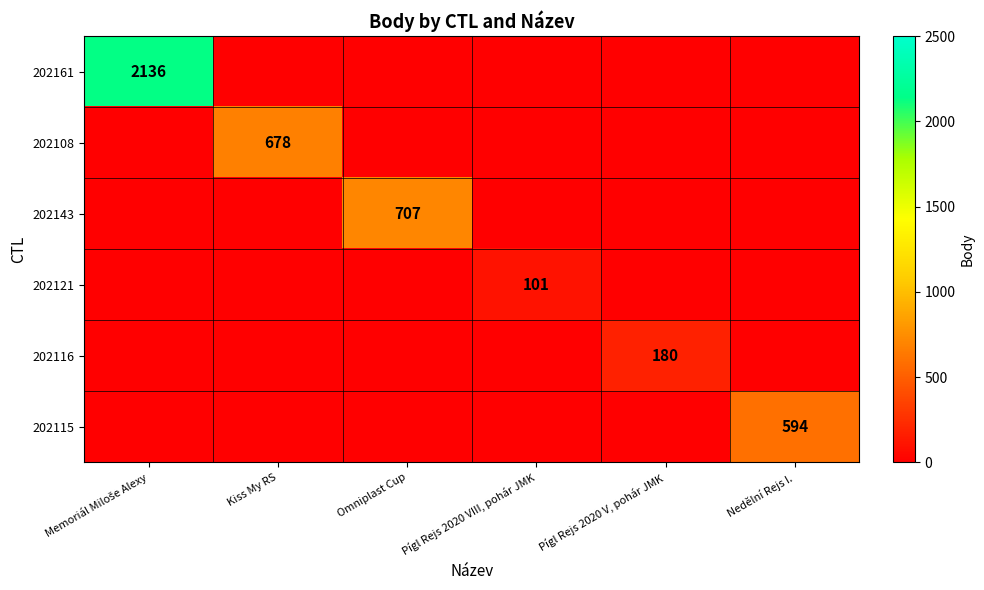

Which series has the largest range (max minus min)?

202161